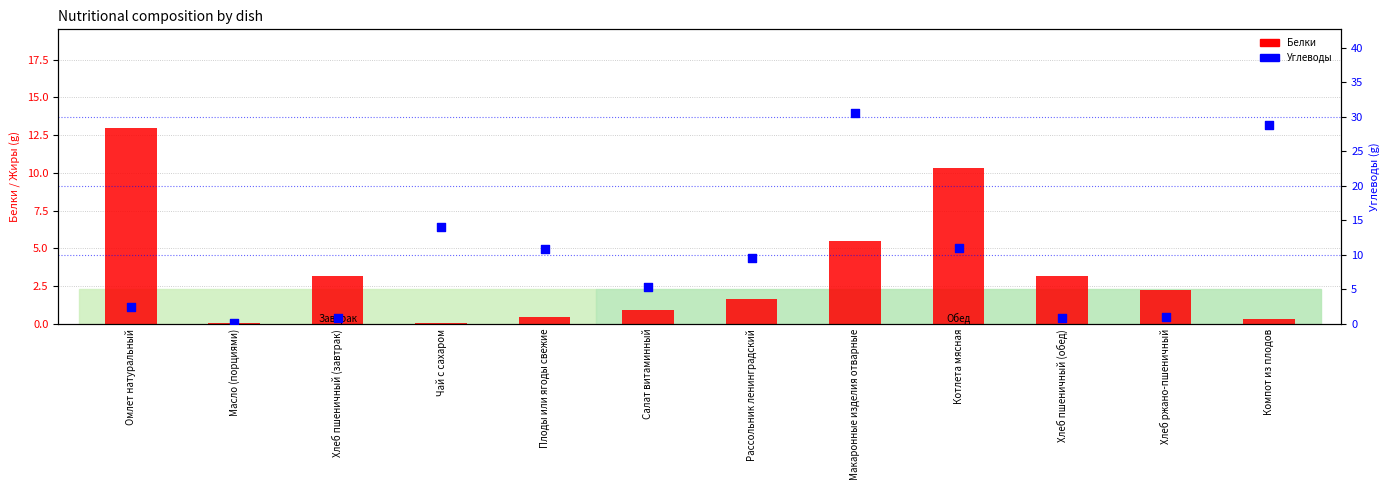

Which series reaches the maximum Y coordinate?

Углеводы